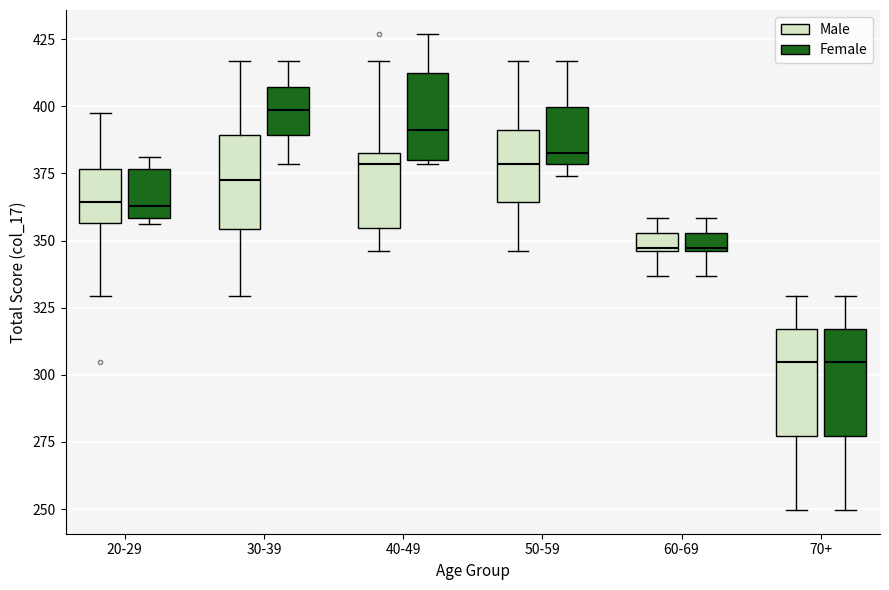

Where does the upper whisker of the box for 50-59 (Female) end on the y-axis? The values are not printed on the chart, so give them approximately, as read against the axis.

415